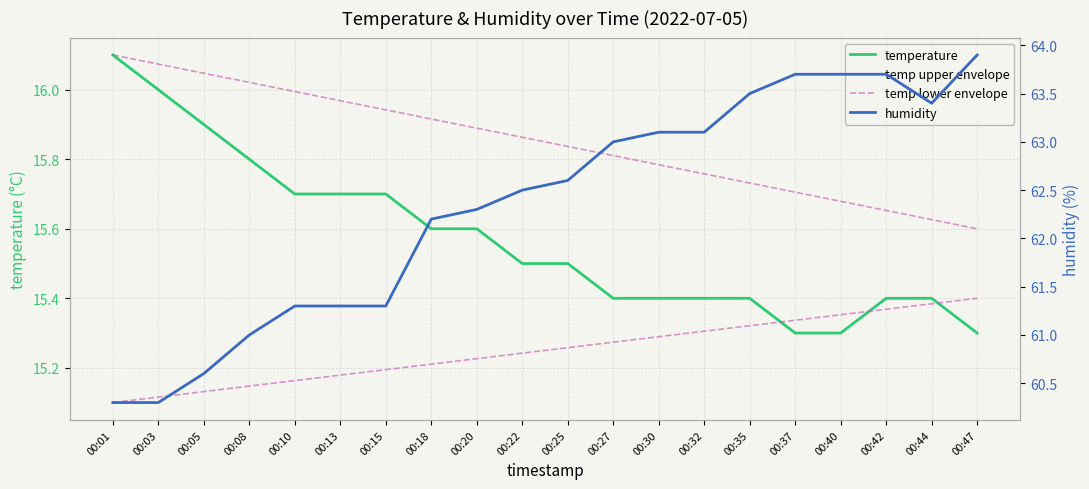

Between which two adjacent categories do temperature and temp lower envelope first intersect?

00:35 and 00:37